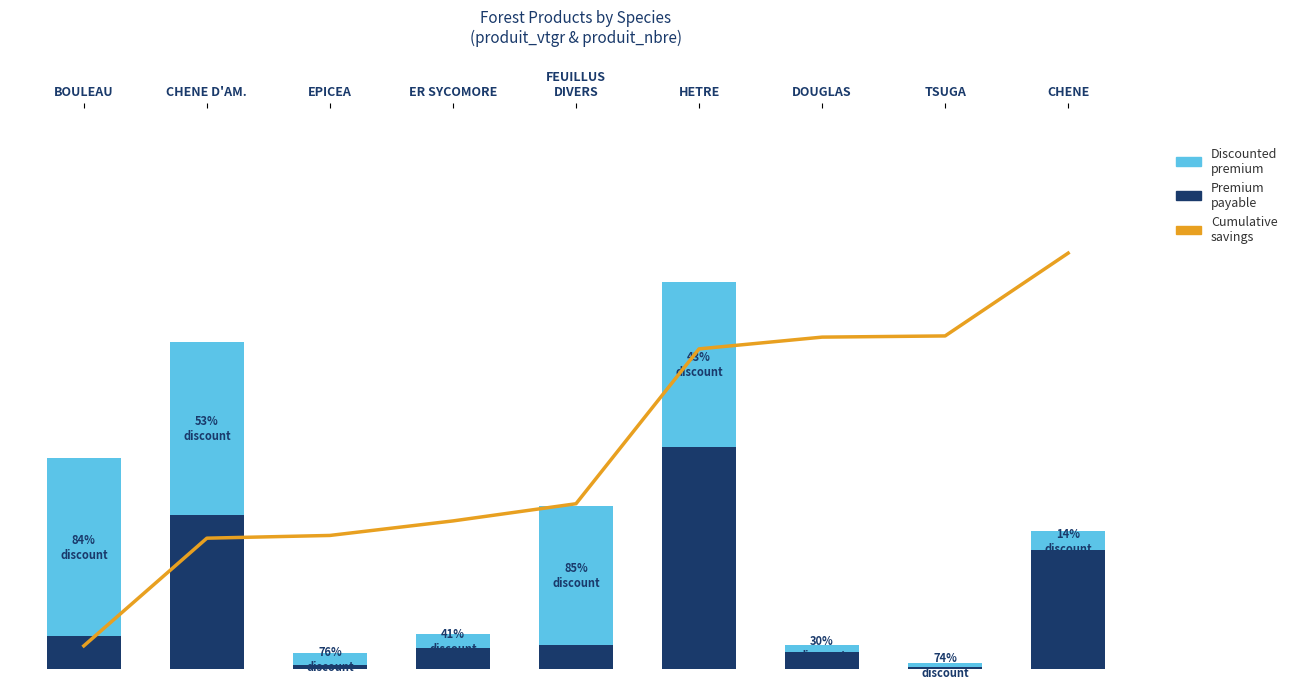

What is the greatest value displayed?

60.1